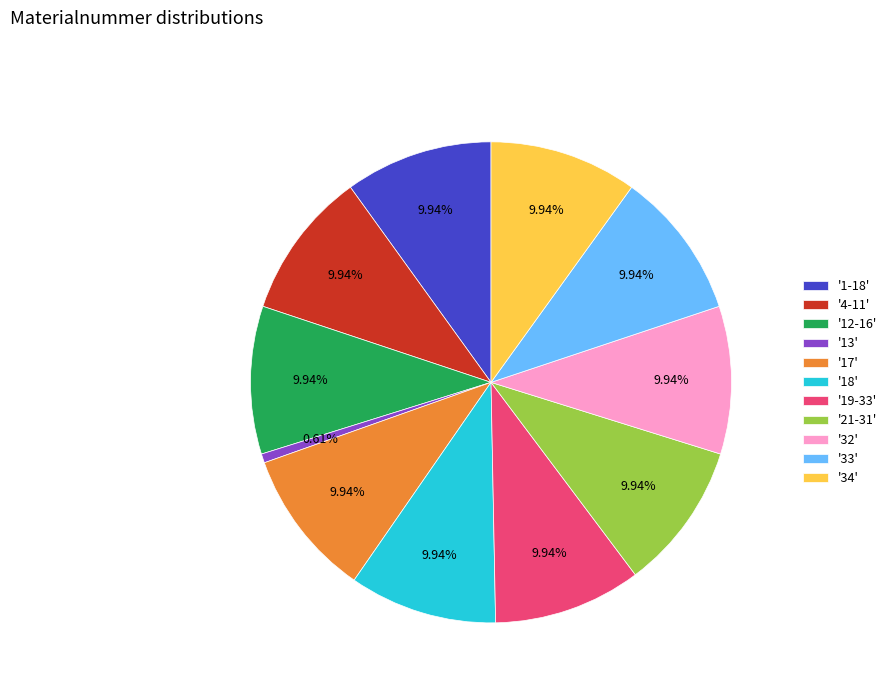

What is the smallest slice in the pie chart?

'13'